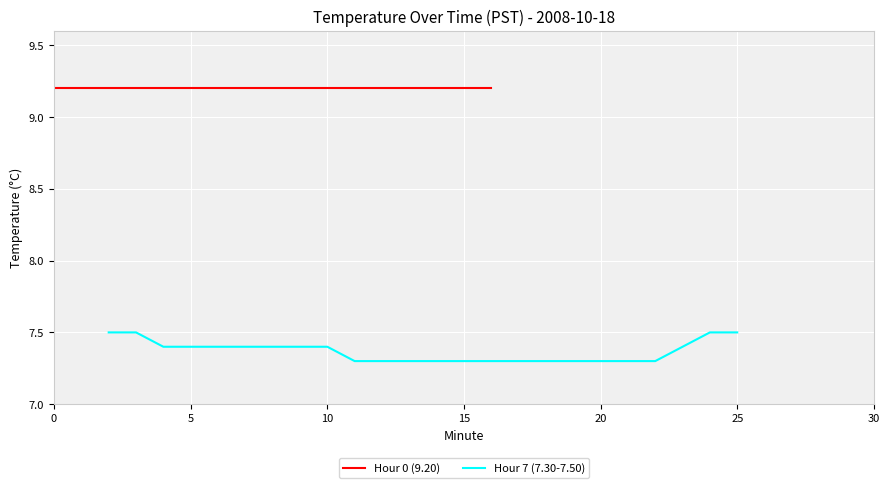

What is the difference between the second highest and second lowest values?

0.2